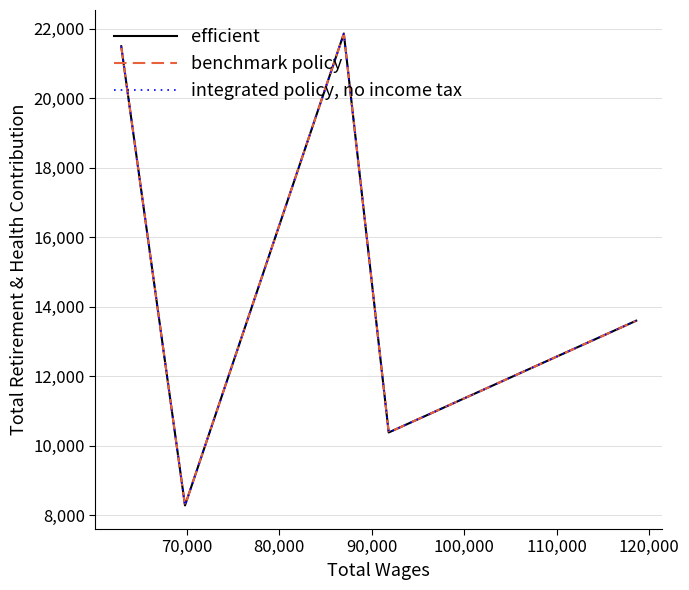

True or false: integrated policy, no income tax and benchmark policy cross at least once.

False